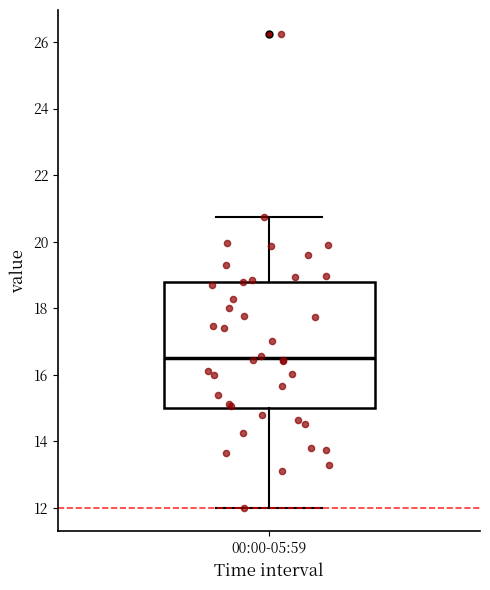

Transcribe this box plot: give where the median line is, the range the box spans, and where the two whiskers end, as read against the y-axis. The values are not printed on the chart, so give them approximately, as read against the axis.

median 16.6, box 15.0 to 18.8, whiskers 12.0 to 20.8